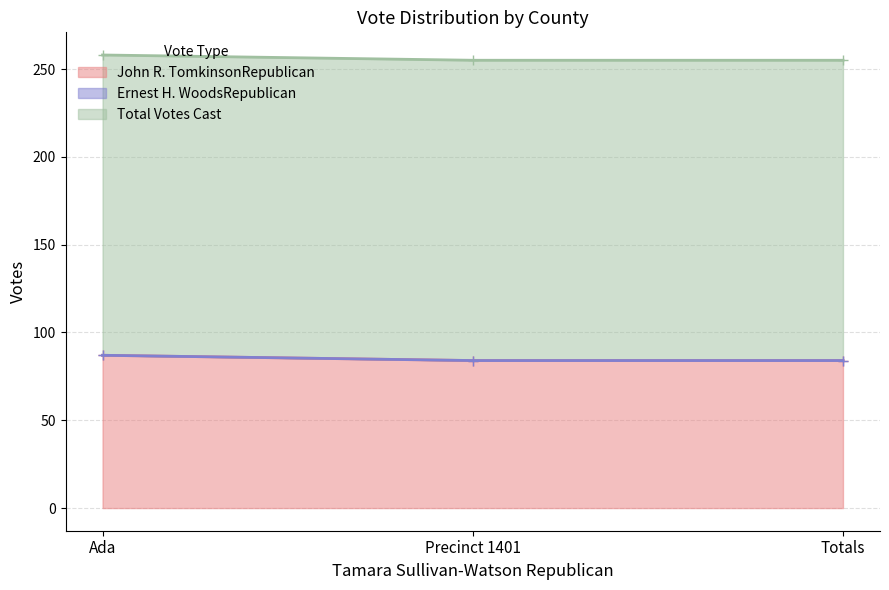

What is the minimum value for John R. TomkinsonRepublican?

84